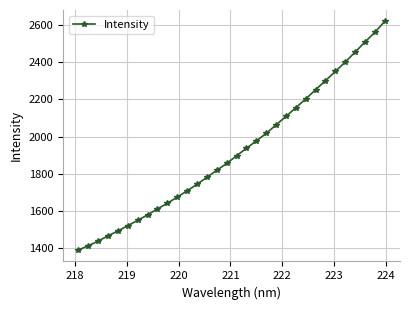

What is the value of the 29th point from the left?

2455.6